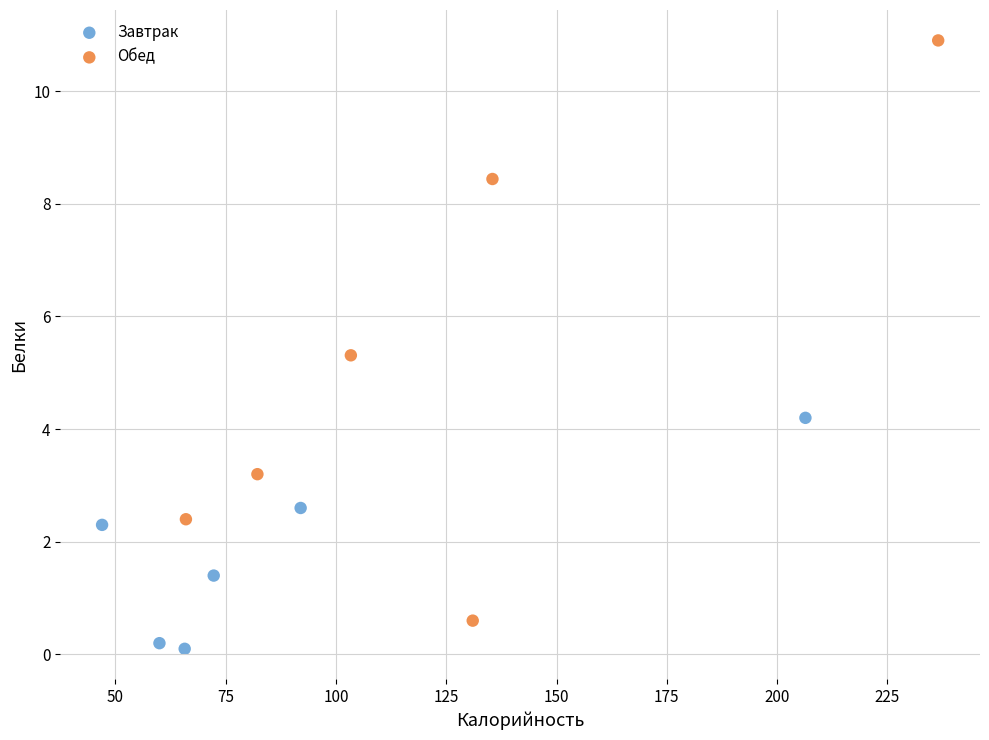

Which series reaches the minimum Y coordinate?

Завтрак